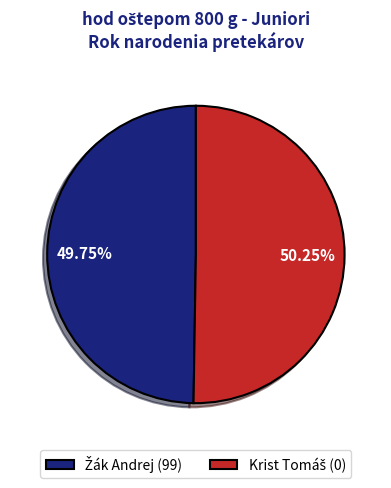

Is there a majority slice in this chart?

Yes